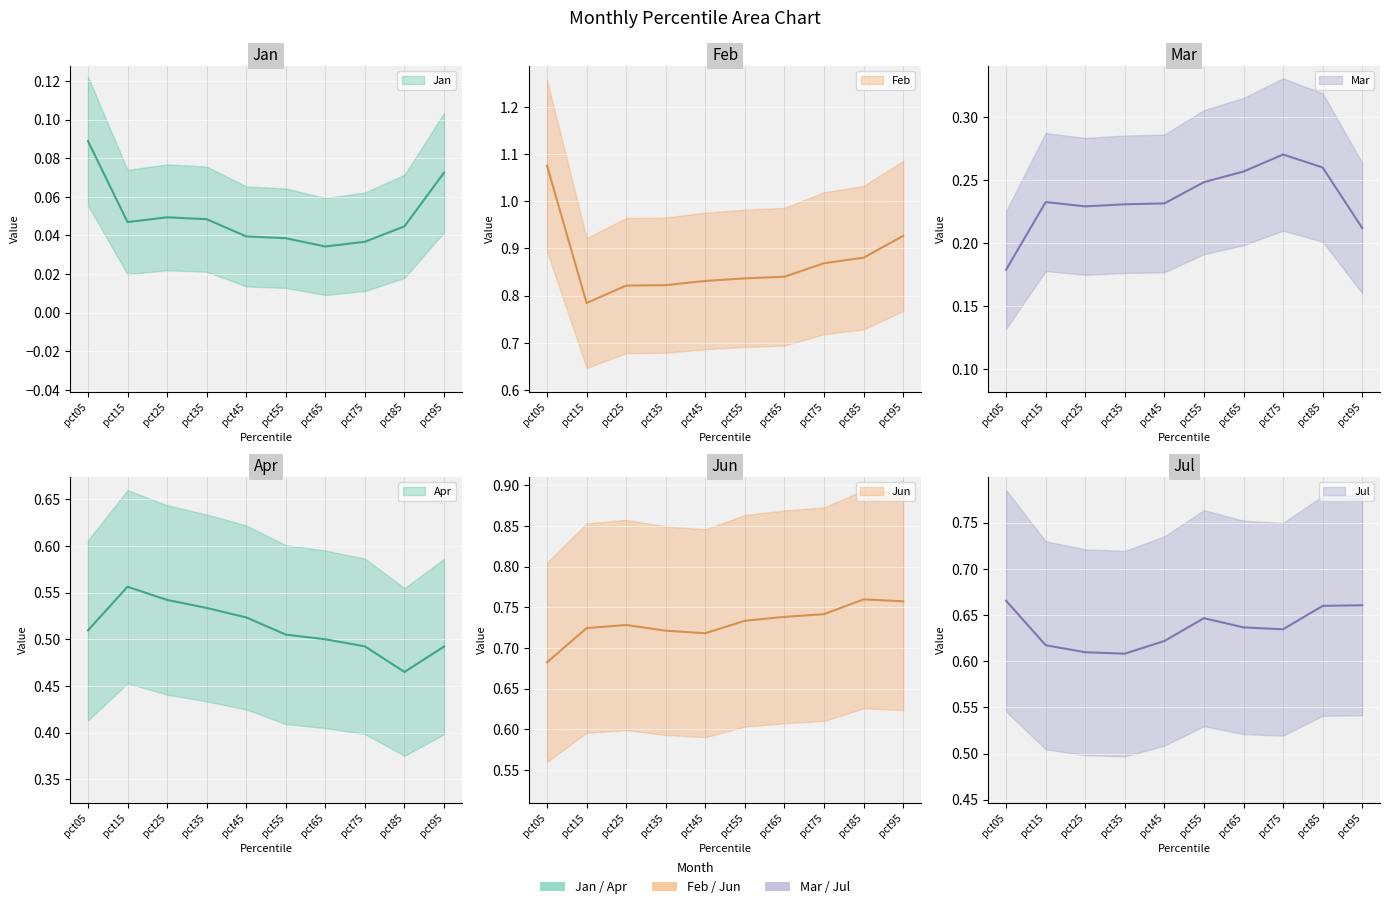

True or false: Jun and Mar intersect in this chart.

False